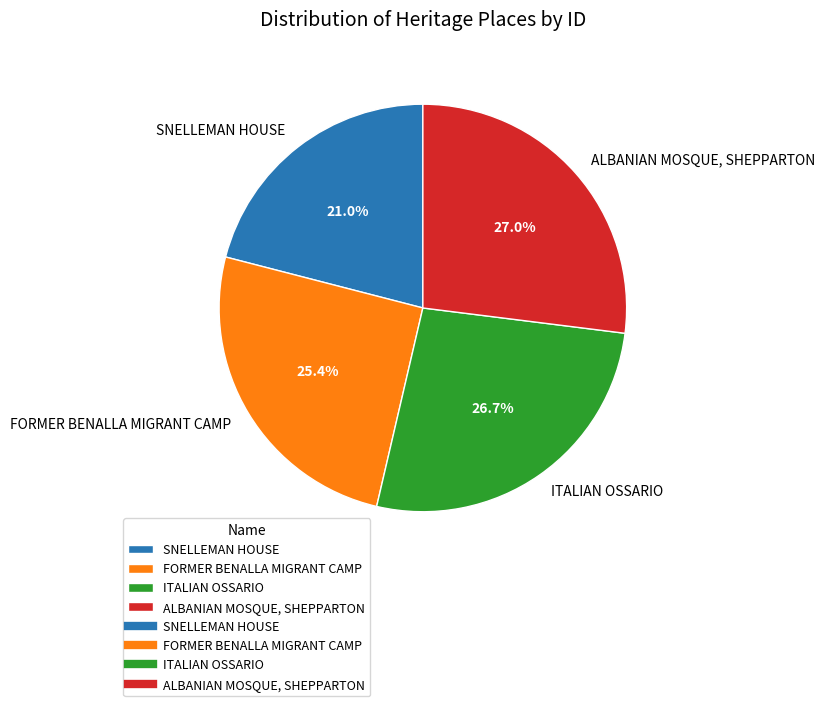

Which has a higher value, FORMER BENALLA MIGRANT CAMP or ITALIAN OSSARIO?

ITALIAN OSSARIO